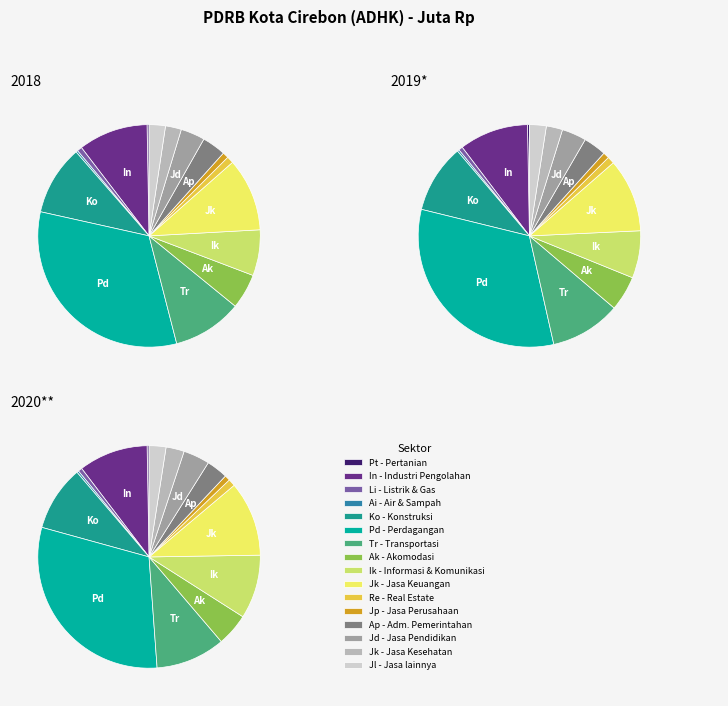

To the nearest percent, what percentage of the pie is 4?

9%